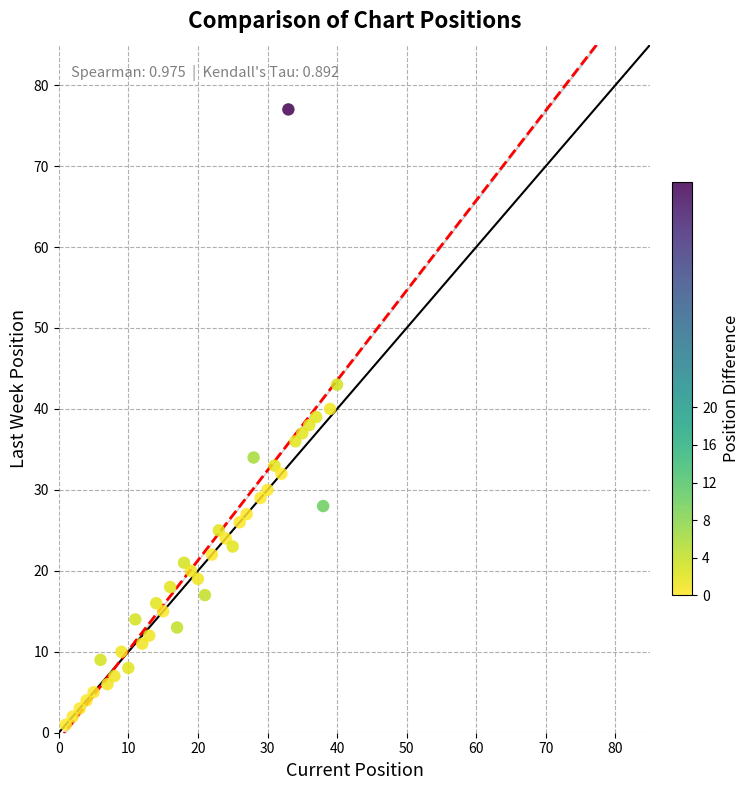

What is the range of X values (max minus min)?

39